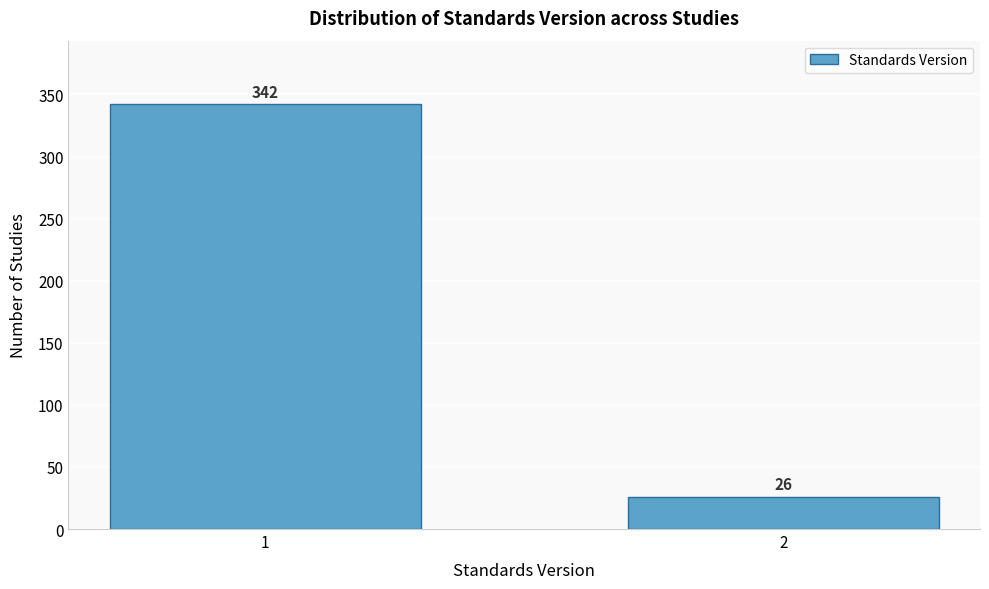

Reading right to left, list all the values displayed in this chart.

26	342